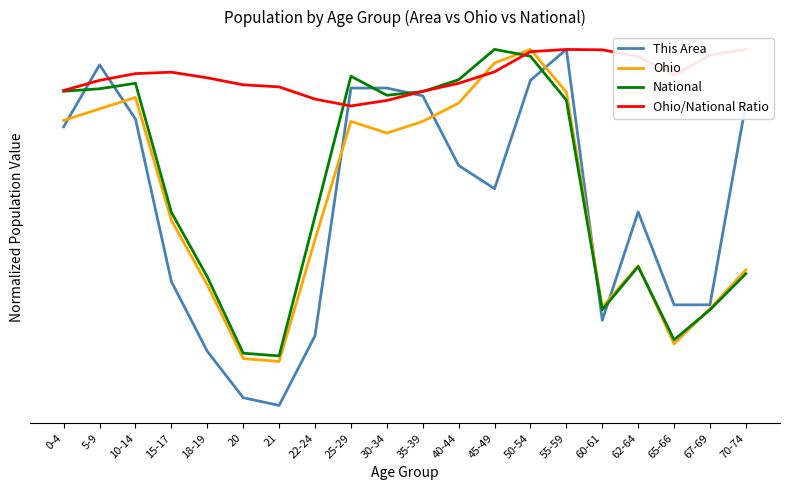

What is the label of the 11th point from the left?

35-39